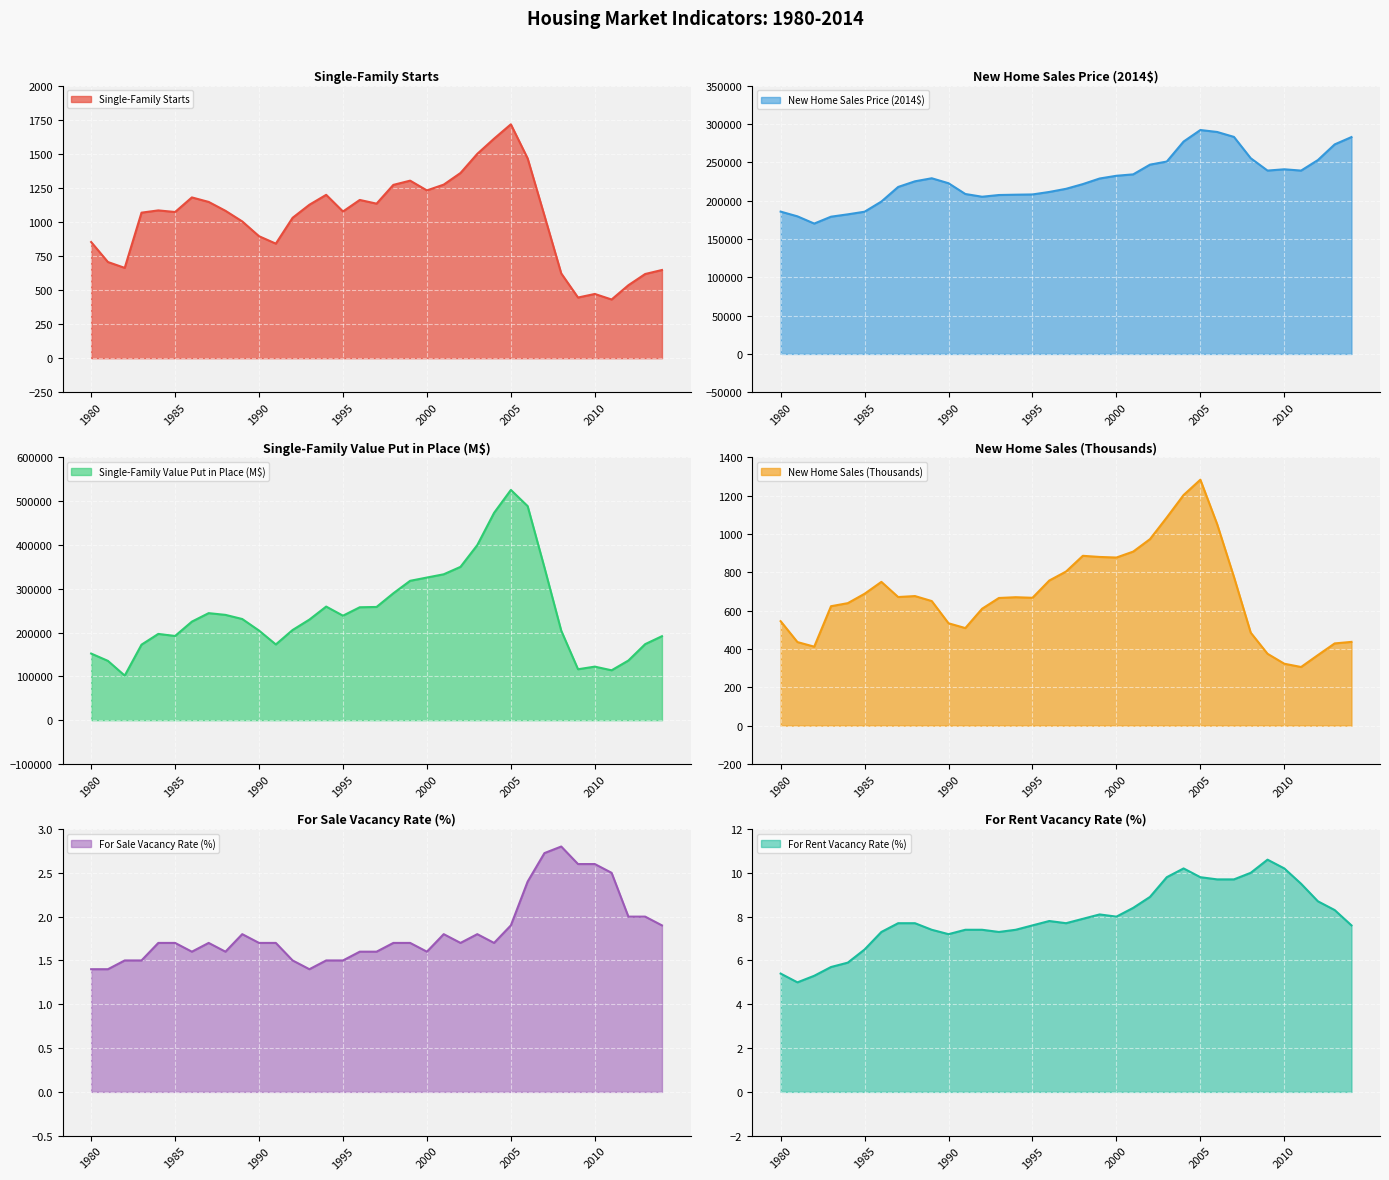

Reading right to left, list all the values displayed in this chart.

Single-Family Starts: 2014=647.0	2013=617.6	2012=535.3	2011=430.6	2010=471.2	2009=445.1	2008=622.0	2007=1046.0	2006=1465.4	2005=1715.8	2004=1610.5	2003=1499.0	2002=1358.6	2001=1273.3	2000=1230.9	1999=1302.4	1998=1271.4	1997=1133.7	1996=1160.9	1995=1076.2	1994=1198.4	1993=1125.7	1992=1029.9	1991=840.4	1990=894.8	1989=1003.3	1988=1081.3	1987=1146.4	1986=1179.4	1985=1072.4	1984=1084.2	1983=1067.6	1982=662.6	1981=705.4	1980=852.2
New Home Sales Price (2014$): 2014=282800.0	2013=273262.1	2012=252827.5	2011=239115.6	2010=240800.7	2009=239122.8	2008=255205.1	2007=283043.7	2006=289461.4	2005=292010.8	2004=276964.8	2003=250888.7	2002=246868.7	2001=234196.2	2000=232336.7	1999=228778.5	1998=221486.1	1997=215348.6	1996=211236.7	1995=207998.4	1994=207663.2	1993=207246.4	1992=205013.7	1991=208578.0	1990=222608.0	1989=229099.4	1988=225129.3	1987=217772.1	1986=198720.0	1985=185472.5	1984=182052.0	1983=178978.1	1982=170008.3	1981=179440.2	1980=185596.4
Single-Family Value Put in Place (M$): 2014=191644.0	2013=173538.2	2012=136121.6	2011=113851.4	2010=122212.3	2009=116235.5	2008=204269.6	2007=348448.6	2006=488499.3	2005=525486.0	2004=473167.5	2003=399588.5	2002=349891.6	2001=332962.3	2000=325529.9	1999=318068.9	1998=289615.3	1997=258387.4	1996=257693.7	1995=238468.0	1994=259273.8	1993=229565.1	1992=205816.9	1991=172819.0	1990=204469.6	1989=230873.0	1988=240324.1	1987=244271.5	1986=224923.0	1985=192183.0	1984=196850.9	1983=172356.2	1982=101715.5	1981=135335.4	1980=152042.5
New Home Sales (Thousands): 2014=437.0	2013=429.0	2012=368.0	2011=306.0	2010=323.0	2009=375.0	2008=485.0	2007=776.0	2006=1051.0	2005=1283.0	2004=1203.0	2003=1086.0	2002=973.0	2001=908.0	2000=877.0	1999=880.0	1998=886.0	1997=804.0	1996=757.0	1995=667.0	1994=670.0	1993=666.0	1992=610.0	1991=509.0	1990=534.0	1989=650.0	1988=676.0	1987=671.0	1986=750.0	1985=688.0	1984=639.0	1983=623.0	1982=412.0	1981=436.0	1980=545.0
For Sale Vacancy Rate (%): 2014=1.9	2013=2.0	2012=2.0	2011=2.5	2010=2.6	2009=2.6	2008=2.8	2007=2.7	2006=2.4	2005=1.9	2004=1.7	2003=1.8	2002=1.7	2001=1.8	2000=1.6	1999=1.7	1998=1.7	1997=1.6	1996=1.6	1995=1.5	1994=1.5	1993=1.4	1992=1.5	1991=1.7	1990=1.7	1989=1.8	1988=1.6	1987=1.7	1986=1.6	1985=1.7	1984=1.7	1983=1.5	1982=1.5	1981=1.4	1980=1.4
For Rent Vacancy Rate (%): 2014=7.6	2013=8.3	2012=8.7	2011=9.5	2010=10.2	2009=10.6	2008=10.0	2007=9.7	2006=9.7	2005=9.8	2004=10.2	2003=9.8	2002=8.9	2001=8.4	2000=8.0	1999=8.1	1998=7.9	1997=7.7	1996=7.8	1995=7.6	1994=7.4	1993=7.3	1992=7.4	1991=7.4	1990=7.2	1989=7.4	1988=7.7	1987=7.7	1986=7.3	1985=6.5	1984=5.9	1983=5.7	1982=5.3	1981=5.0	1980=5.4